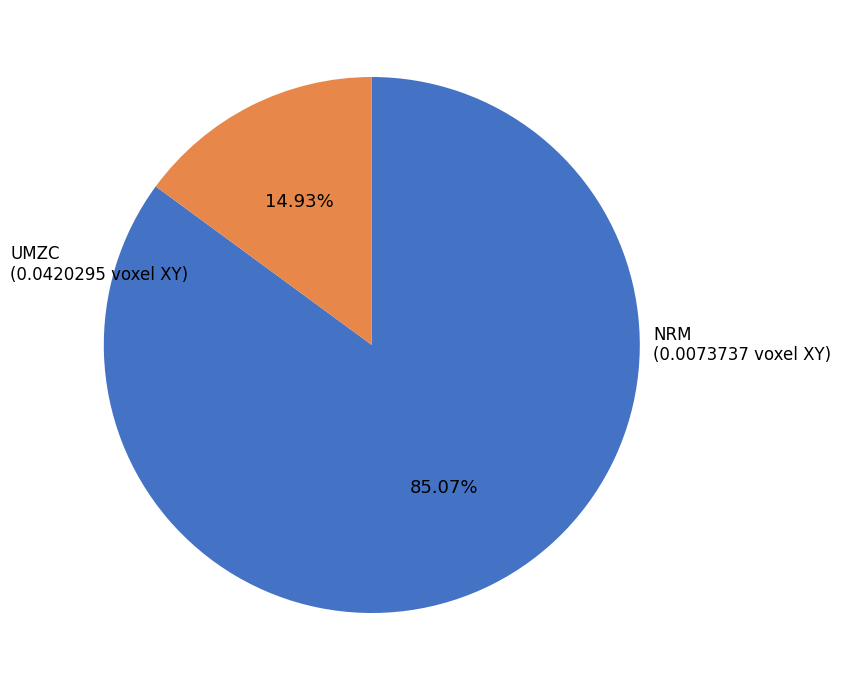

Is there a majority slice in this chart?

Yes